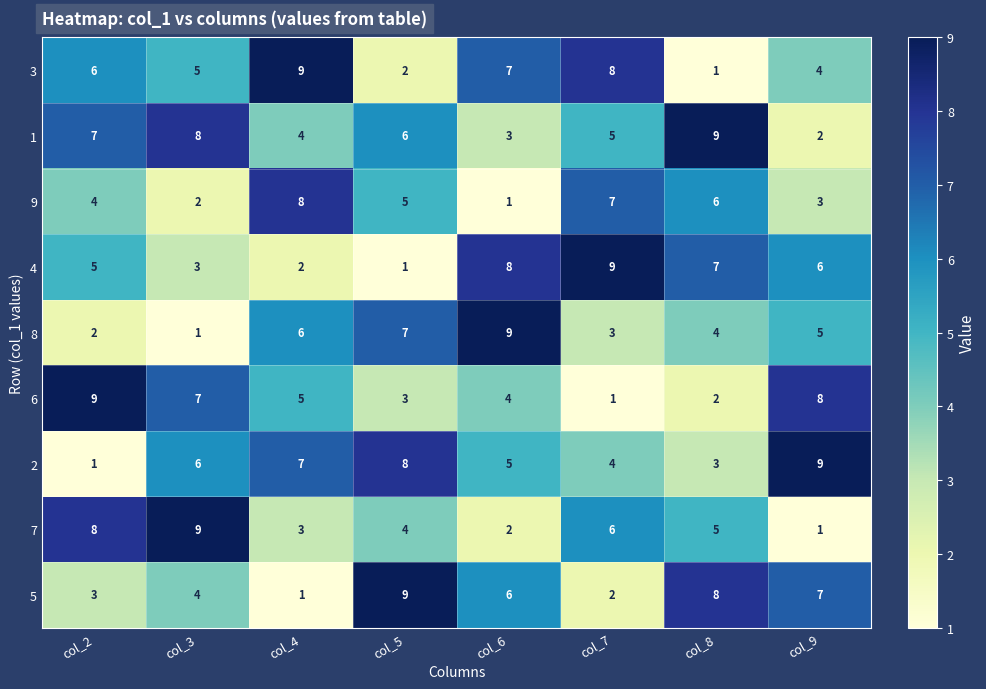

How many distinct data groups are displayed?

9